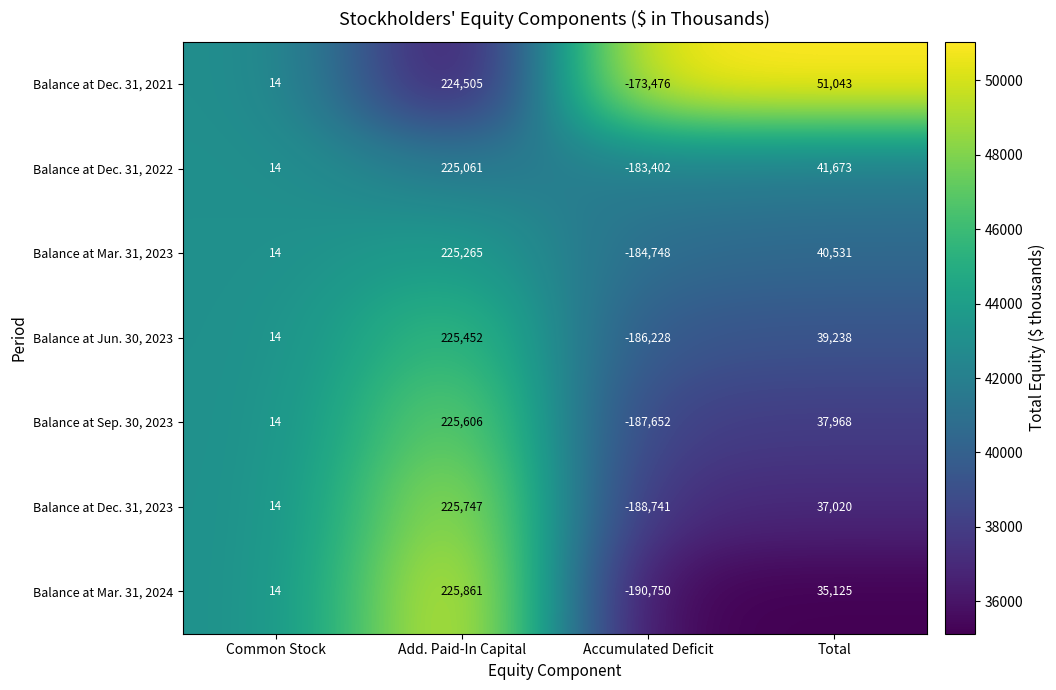

Is it true that Balance at Mar. 31, 2024 equals 7 at Common Stock?

False